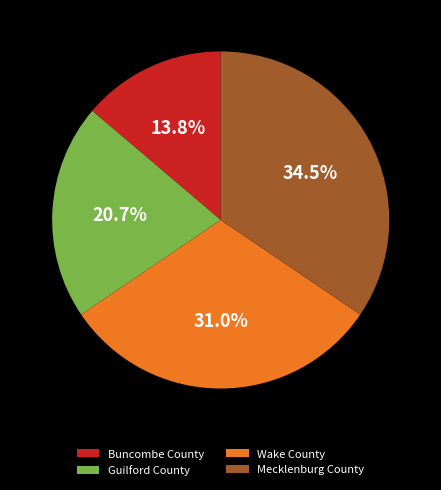

Is it true that Guilford County is 21% of the pie?

True